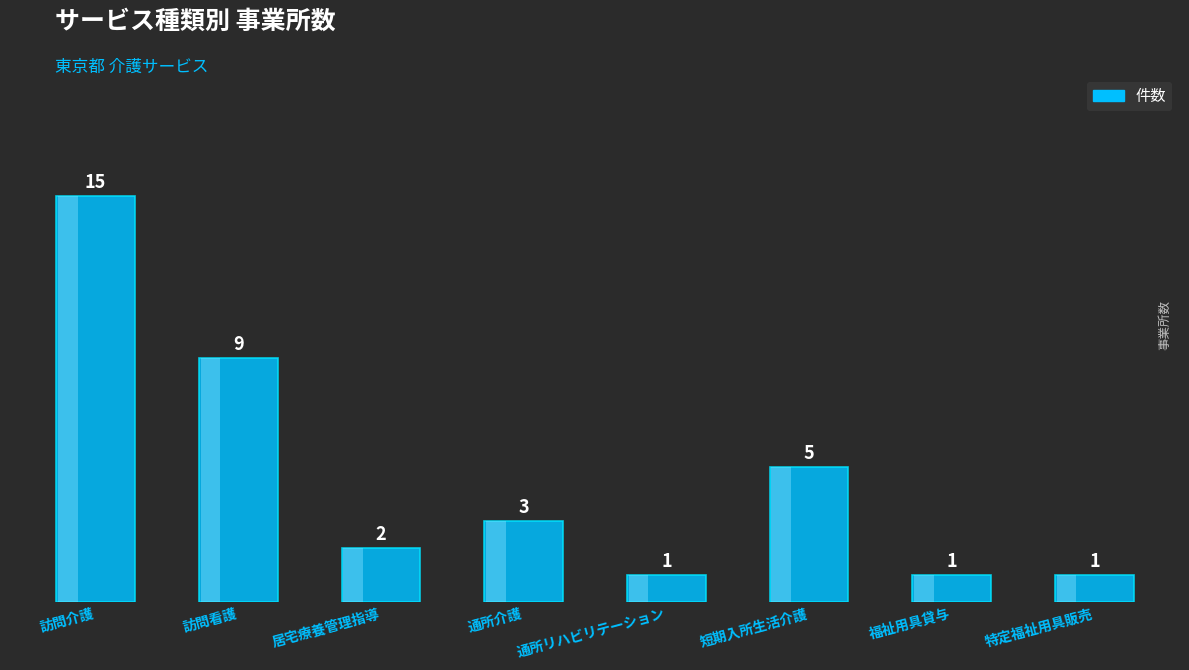

Rank the categories by value from lowest to highest.

通所リハビリテーション, 福祉用具貸与, 特定福祉用具販売, 居宅療養管理指導, 通所介護, 短期入所生活介護, 訪問看護, 訪問介護